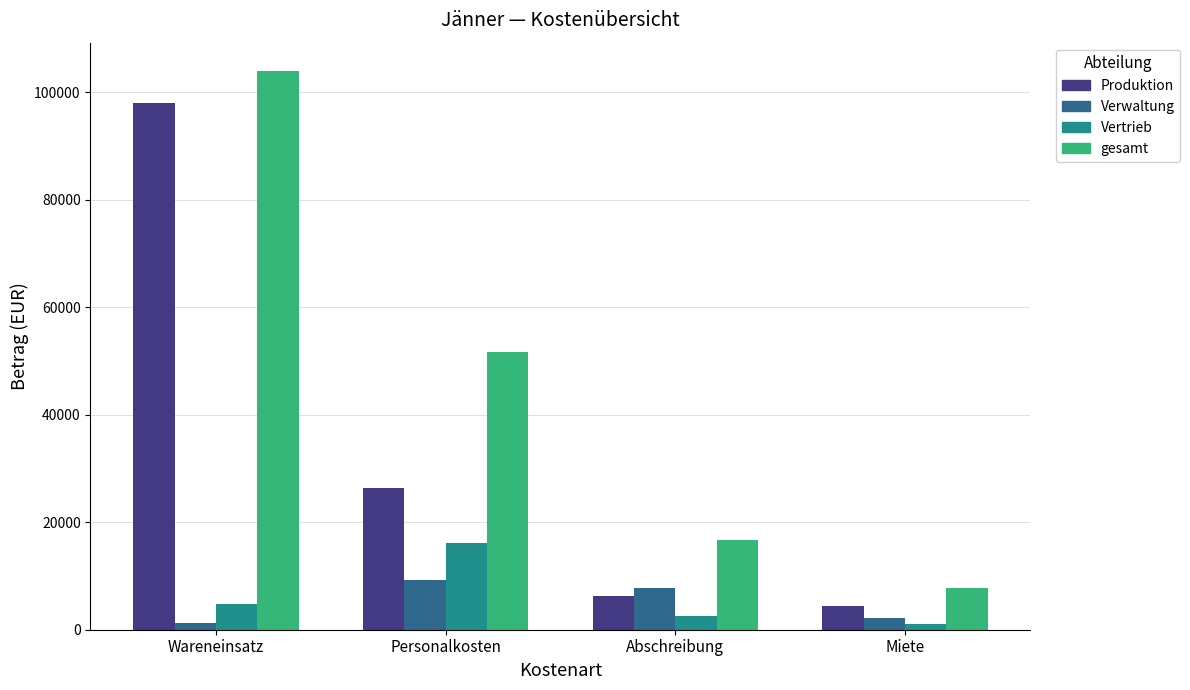

Reading left to right, transcribe all the data shown in this chart.

Produktion: 98000	26300	6300	4500
Verwaltung: 1200	9200	7800	2100
Vertrieb: 4800	16200	2500	1100
gesamt: 104000	51700	16600	7700